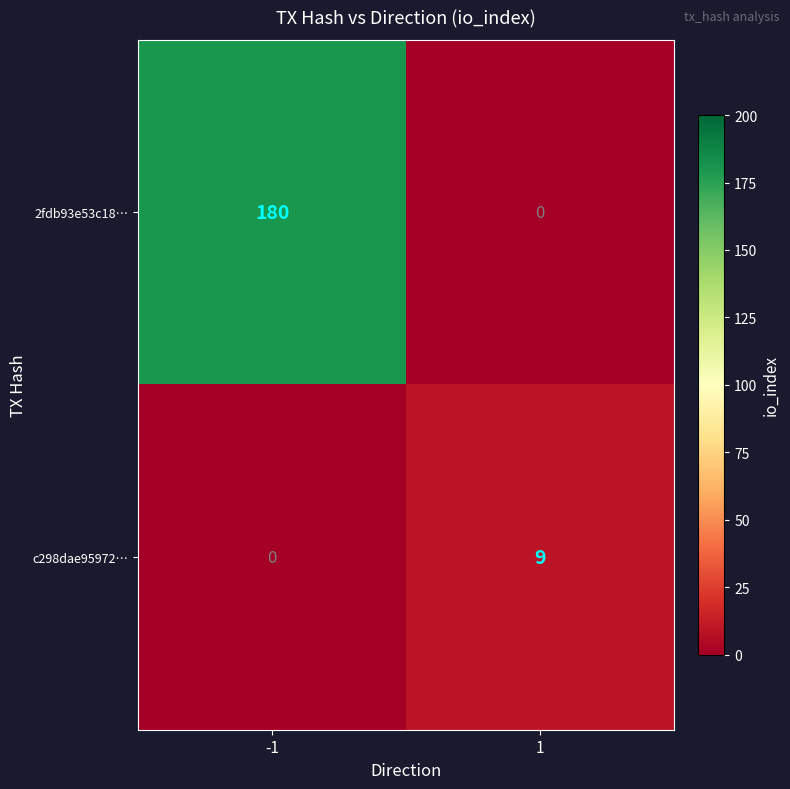

What is the difference between the maximum and minimum values in the c298dae95972… series?

9